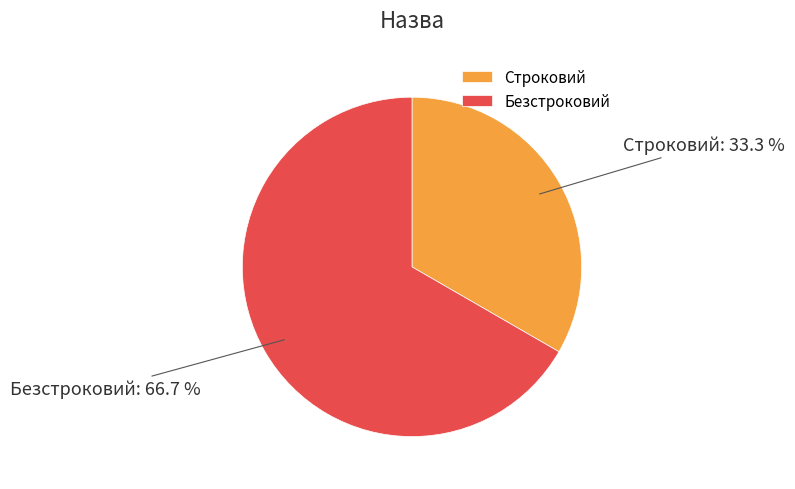

Is it true that Строковий is 26% of the pie?

False